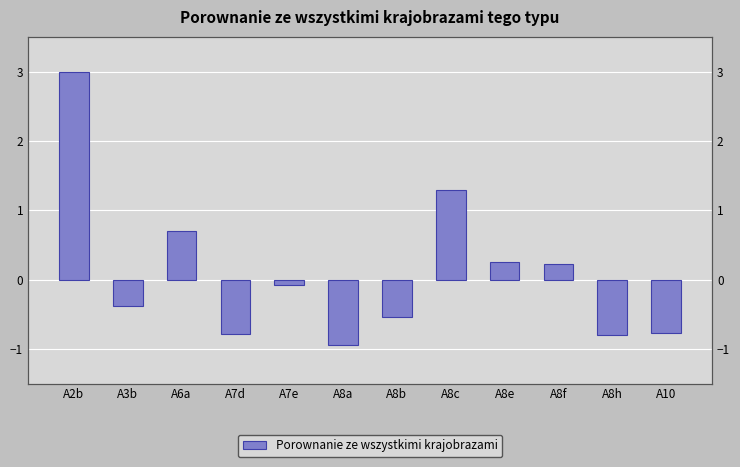

How many values are below zero?

7